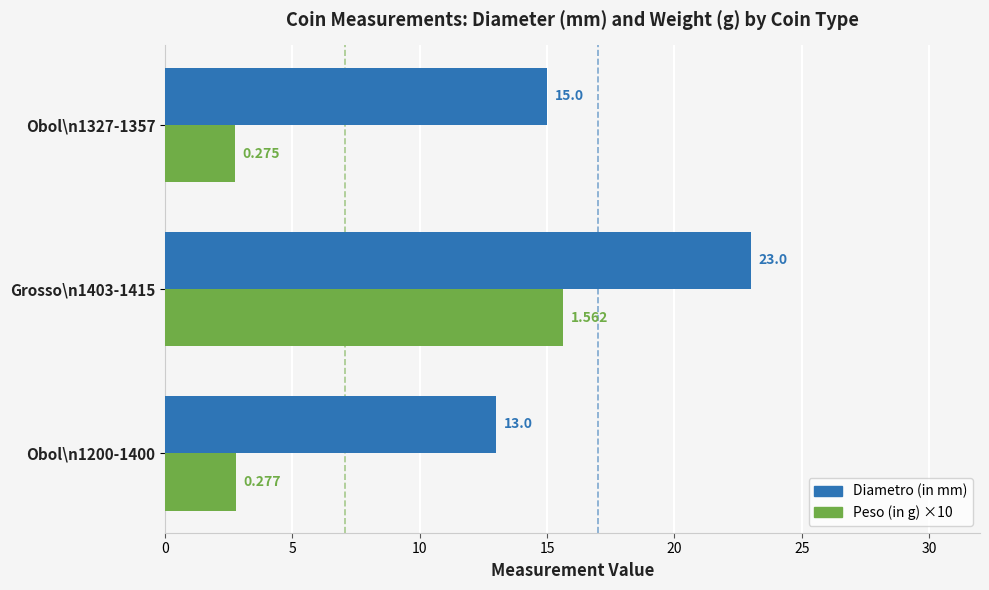

Which series has the largest total across all categories?

Diametro (in mm)